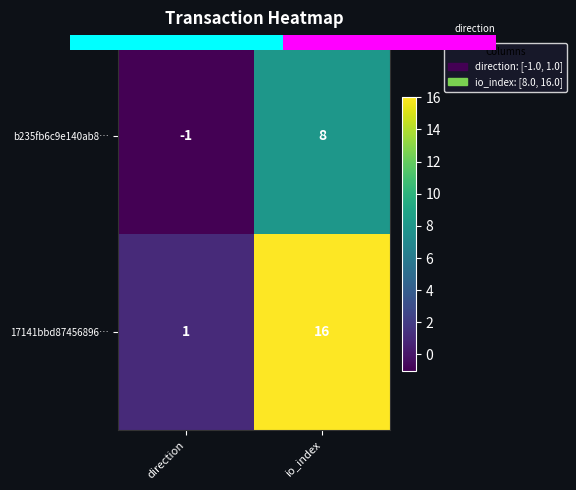

What is the difference between the 17141bbd87456896… values at direction and io_index?

15